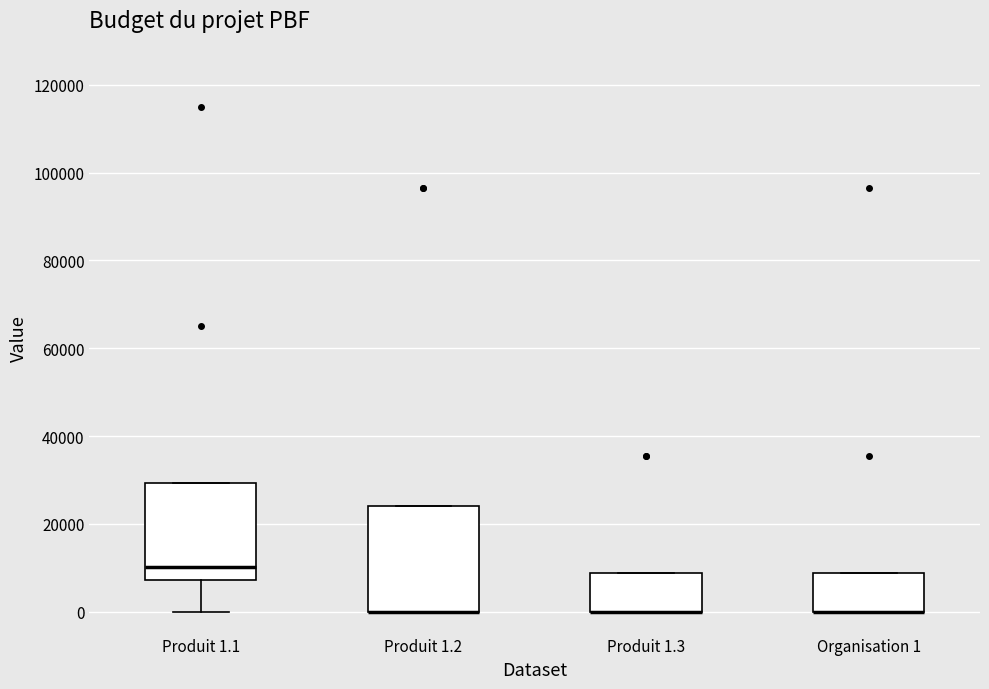

Comparing the boxes themselves (not the whiskers), which one is the tallest?

Produit 1.2